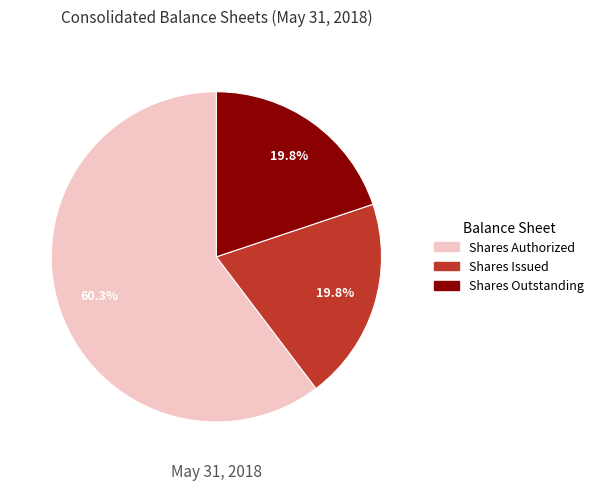

Is there a majority slice in this chart?

Yes